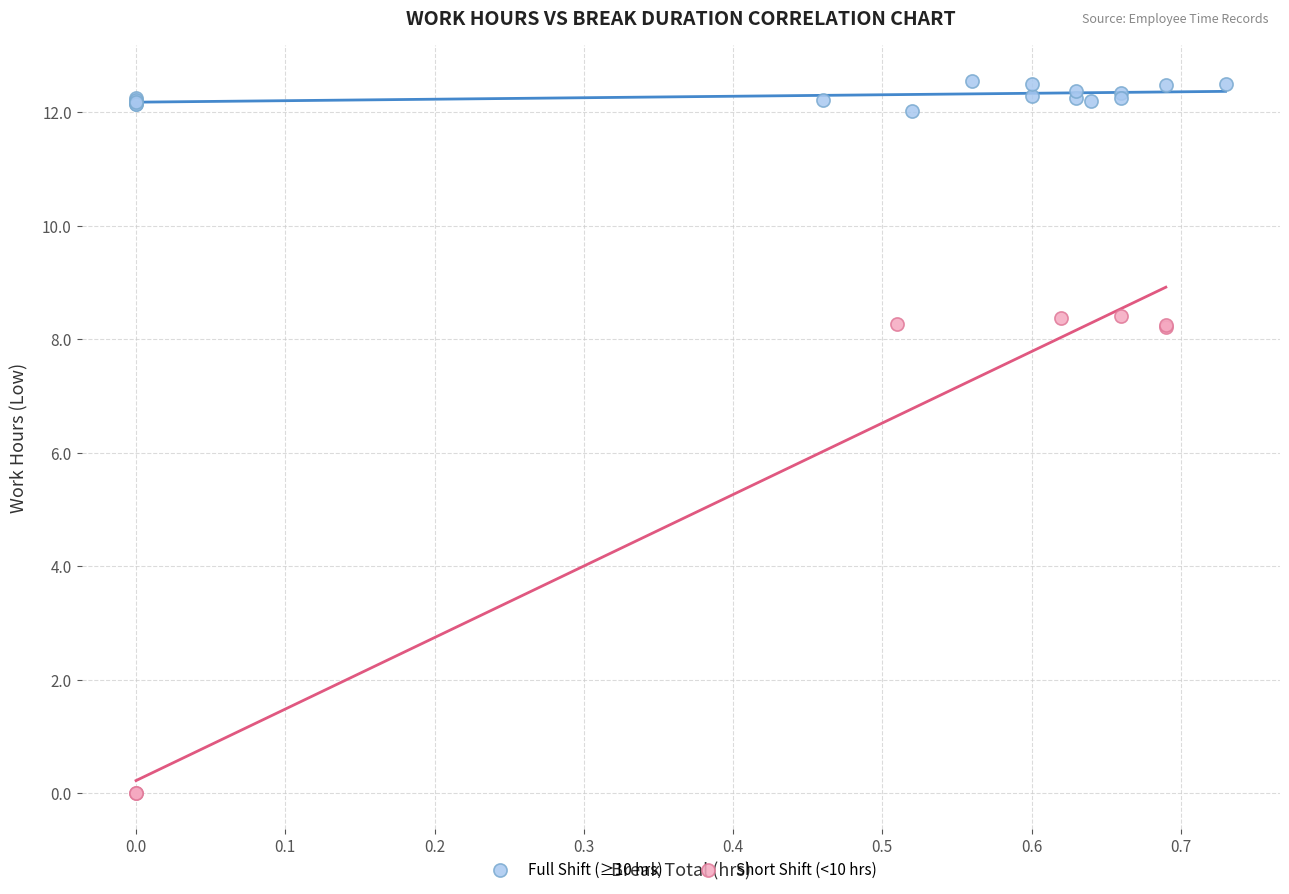

Which series has the largest Y range (max minus min)?

Short Shift (<10 hrs)